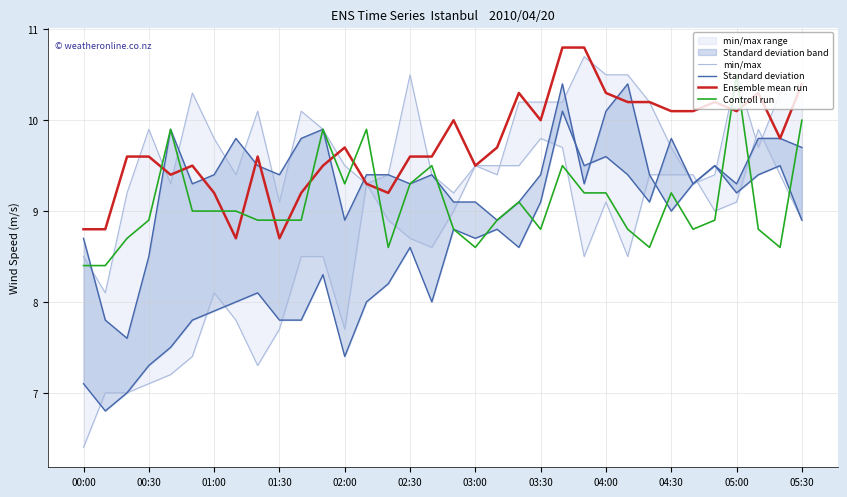

What is the lowest value of the Controll run series?

8.4